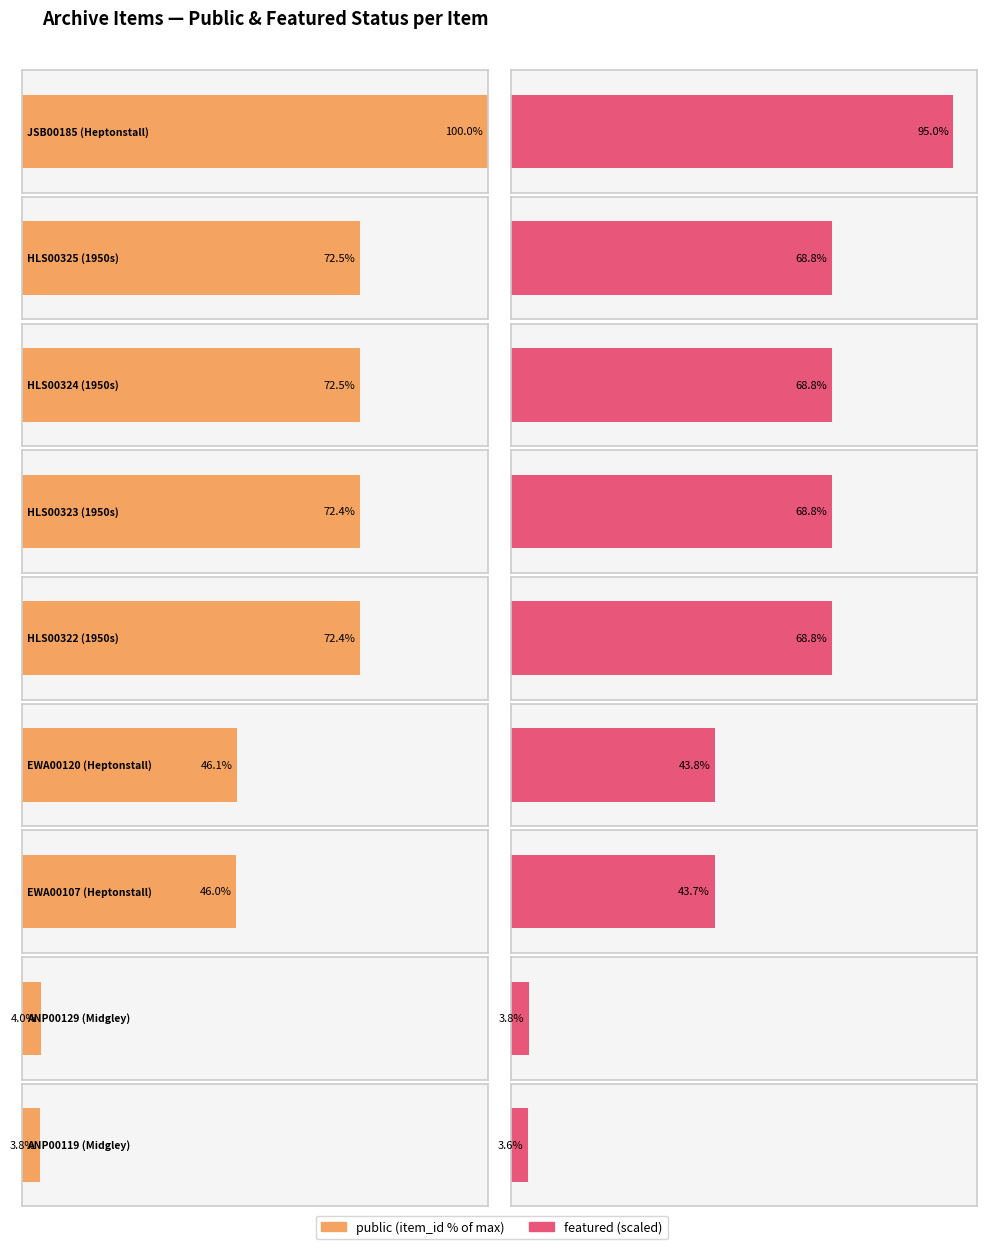

Reading left to right, transcribe all the data shown in this chart.

public: JSB00185 (Heptonstall)=1	HLS00325 (1950s)=1	HLS00324 (1950s)=1	HLS00323 (1950s)=1	HLS00322 (1950s)=1	EWA00120 (Heptonstall)=1	EWA00107 (Heptonstall)=1	ANP00129 (Midgley)=1	ANP00119 (Midgley)=1
featured: JSB00185 (Heptonstall)=0	HLS00325 (1950s)=0	HLS00324 (1950s)=0	HLS00323 (1950s)=0	HLS00322 (1950s)=0	EWA00120 (Heptonstall)=0	EWA00107 (Heptonstall)=0	ANP00129 (Midgley)=0	ANP00119 (Midgley)=0
item_ids: JSB00185 (Heptonstall)=8620	HLS00325 (1950s)=6247	HLS00324 (1950s)=6246	HLS00323 (1950s)=6245	HLS00322 (1950s)=6244	EWA00120 (Heptonstall)=3978	EWA00107 (Heptonstall)=3965	ANP00129 (Midgley)=341	ANP00119 (Midgley)=331